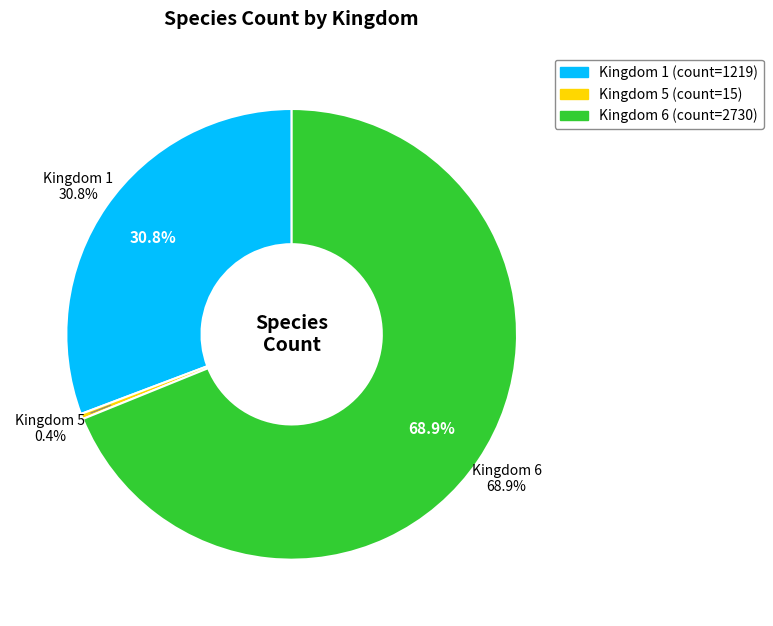

How many segments does this pie chart have?

3